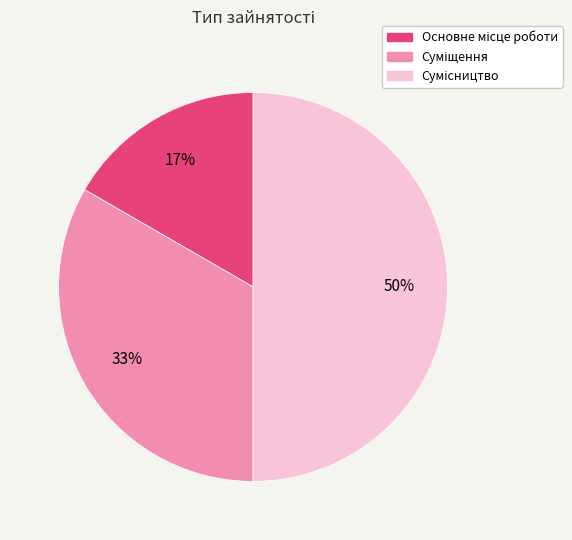

To the nearest percent, what is the difference between the largest and smallest slice percentages?

33%